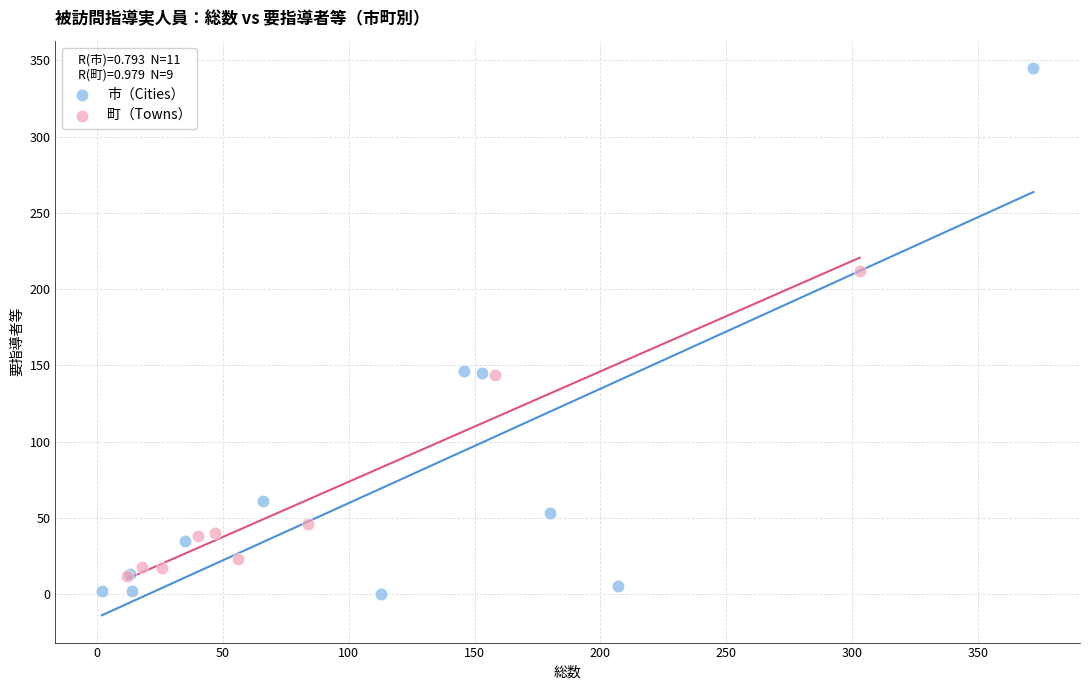

Which series contains the highest Y value?

市（Cities）